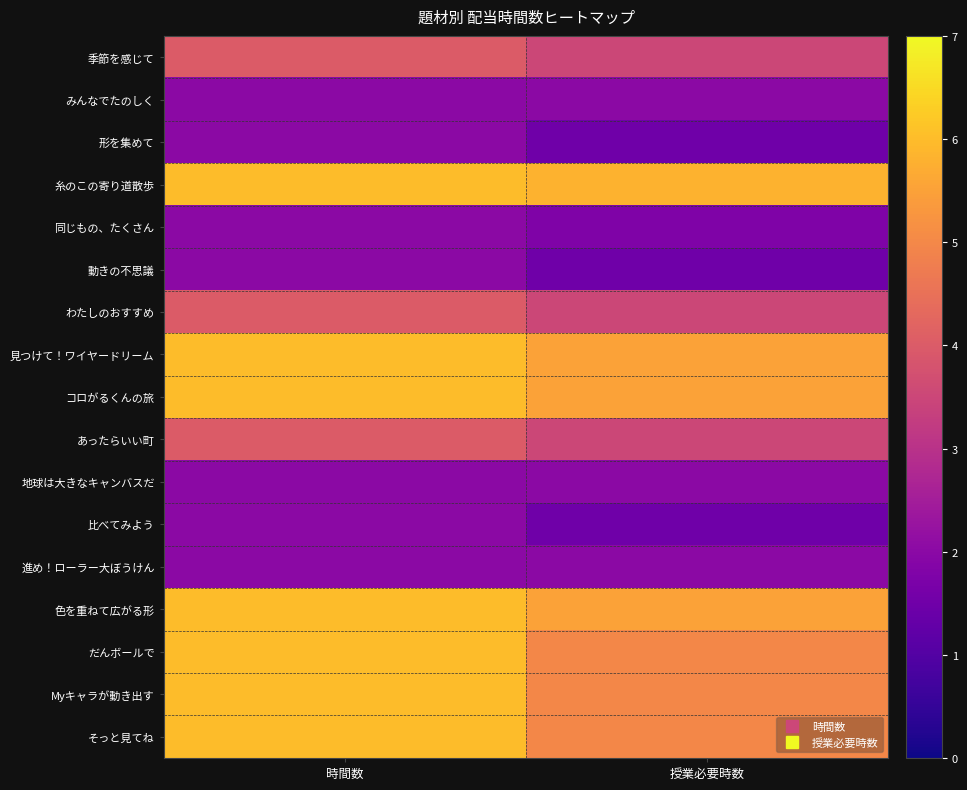

Which has a higher value, 授業必要時数 or 時間数?

時間数